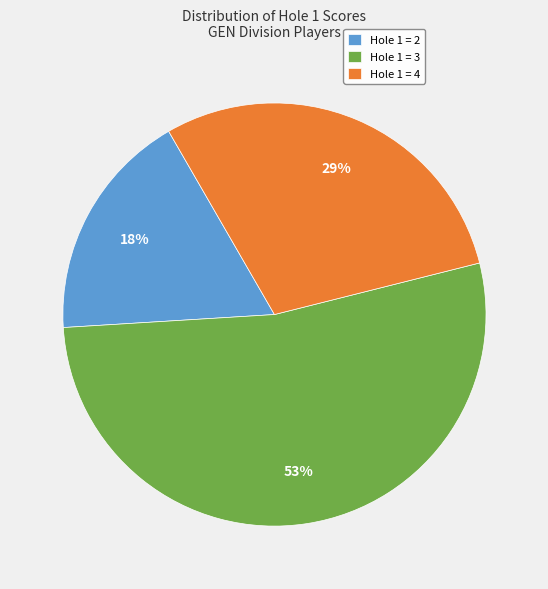

How many segments does this pie chart have?

3